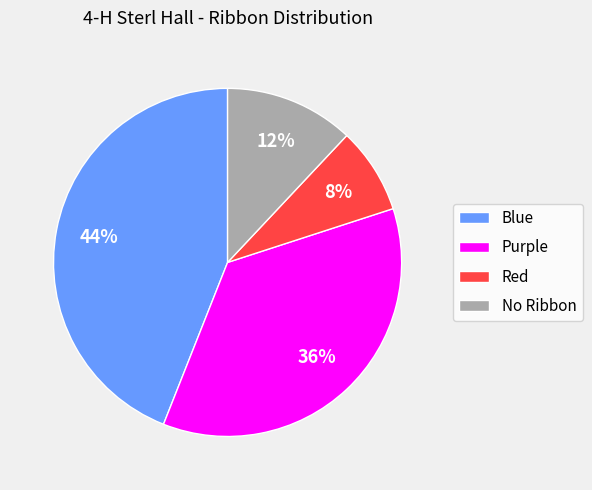

To the nearest percent, what is the average slice percentage?

25%